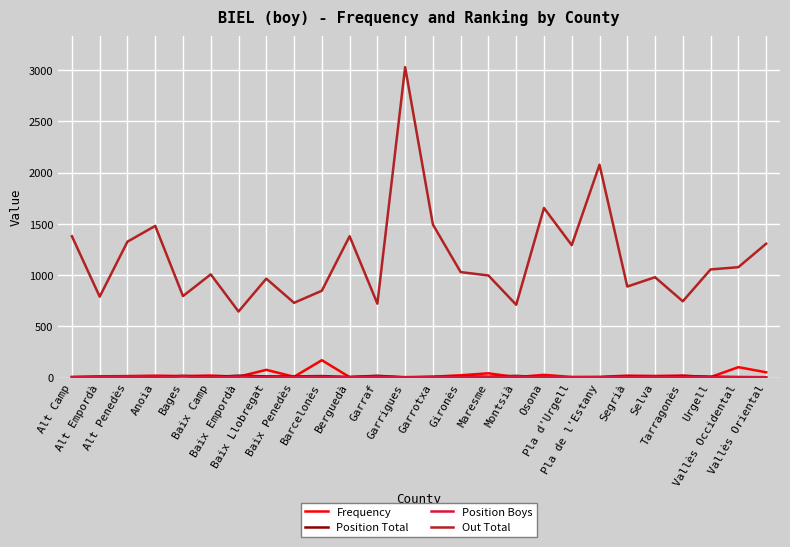

Does the chart have visible grid lines?

Yes